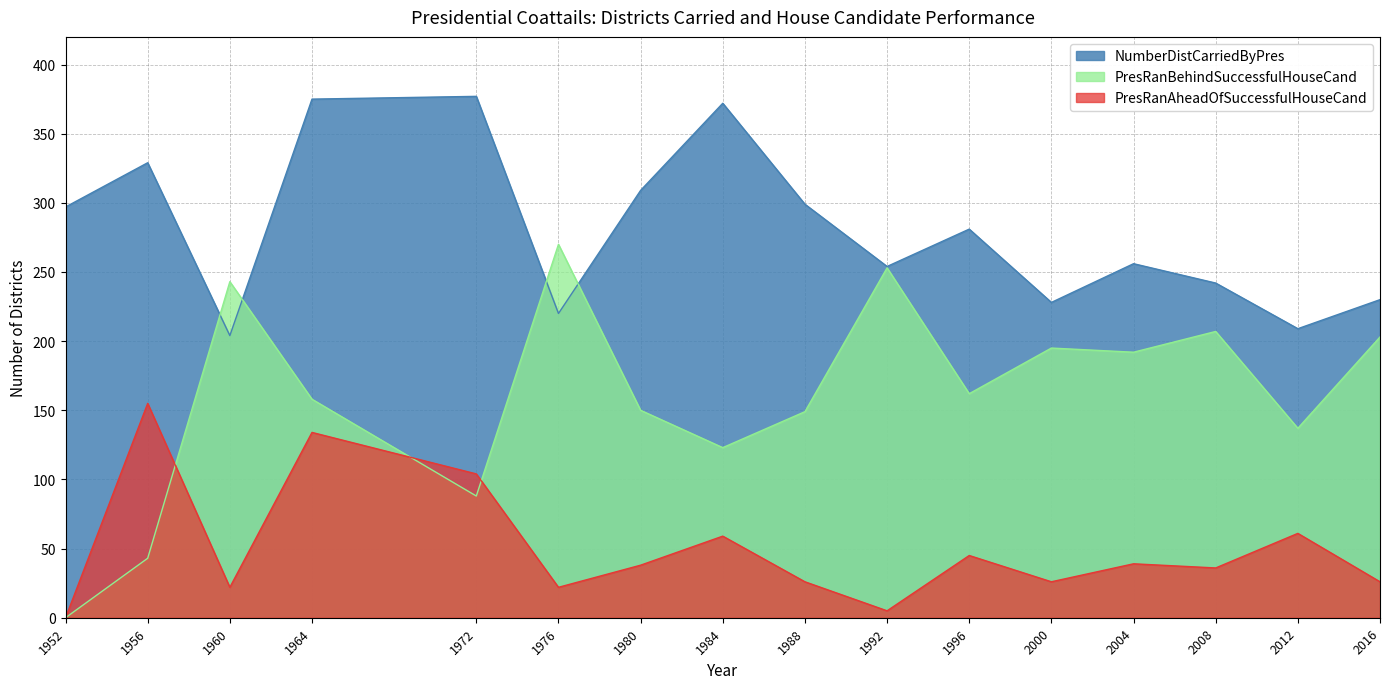

Which series has the widest spread of values?

PresRanBehindSuccessfulHouseCand